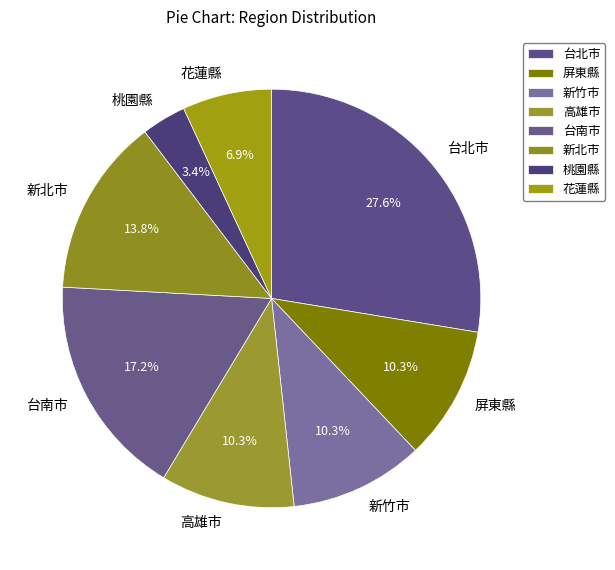

Approximately how many times larger is the value at 新北市 compared to 高雄市?

1.3